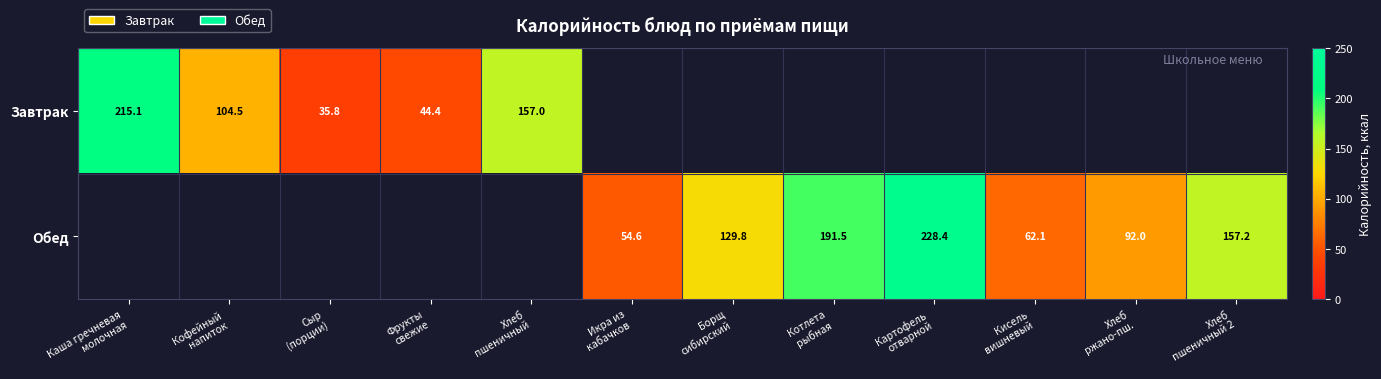

How many data points does each series have?

12